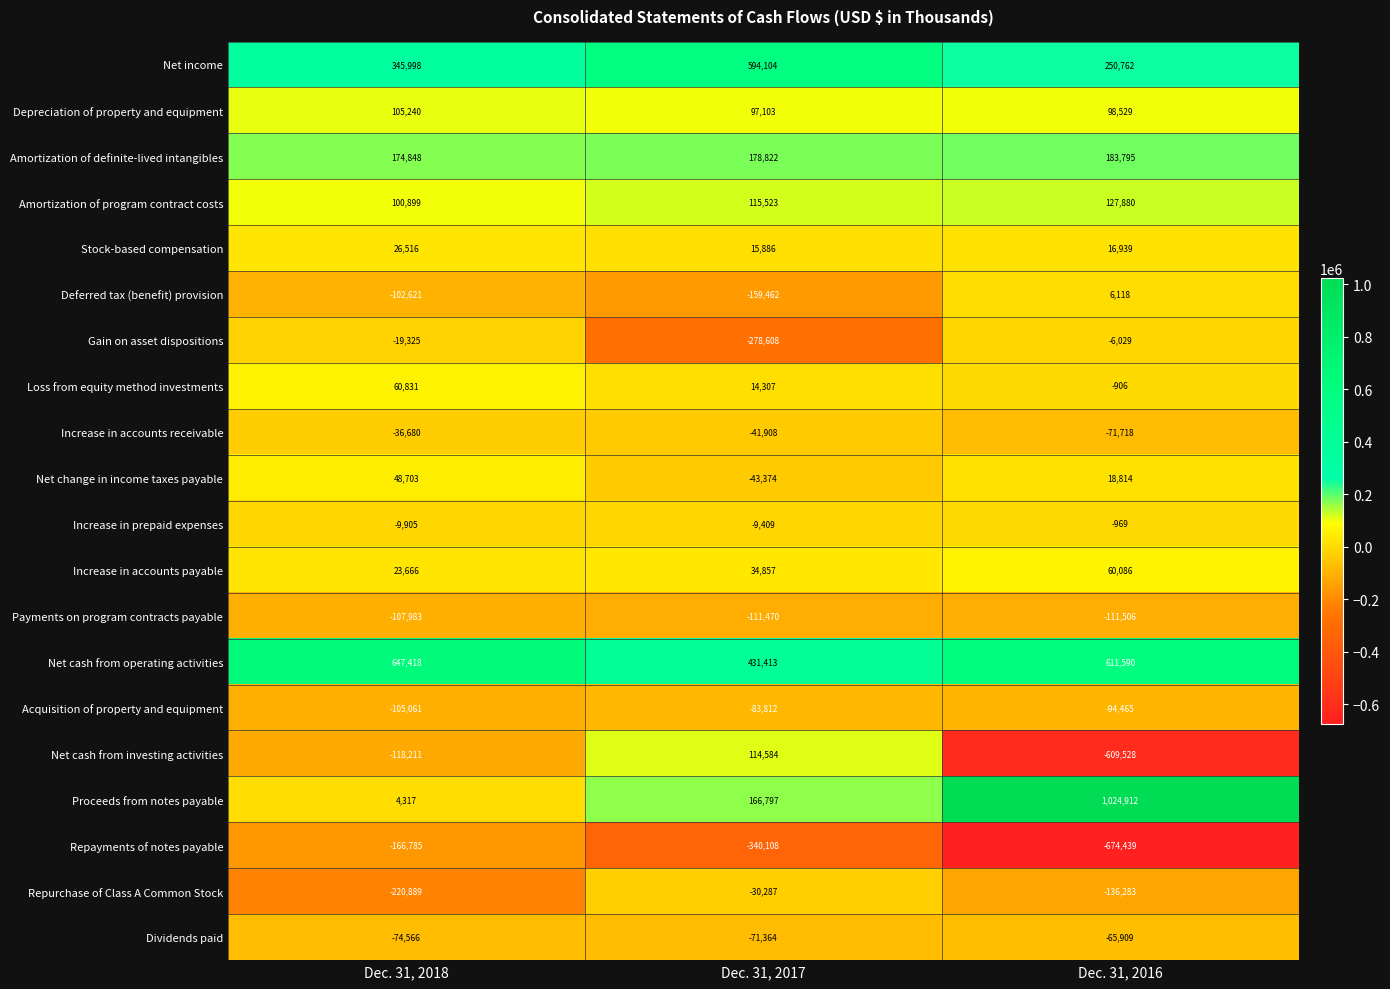

What is the spread (max minus min) of values at Dec. 31, 2017?

934212